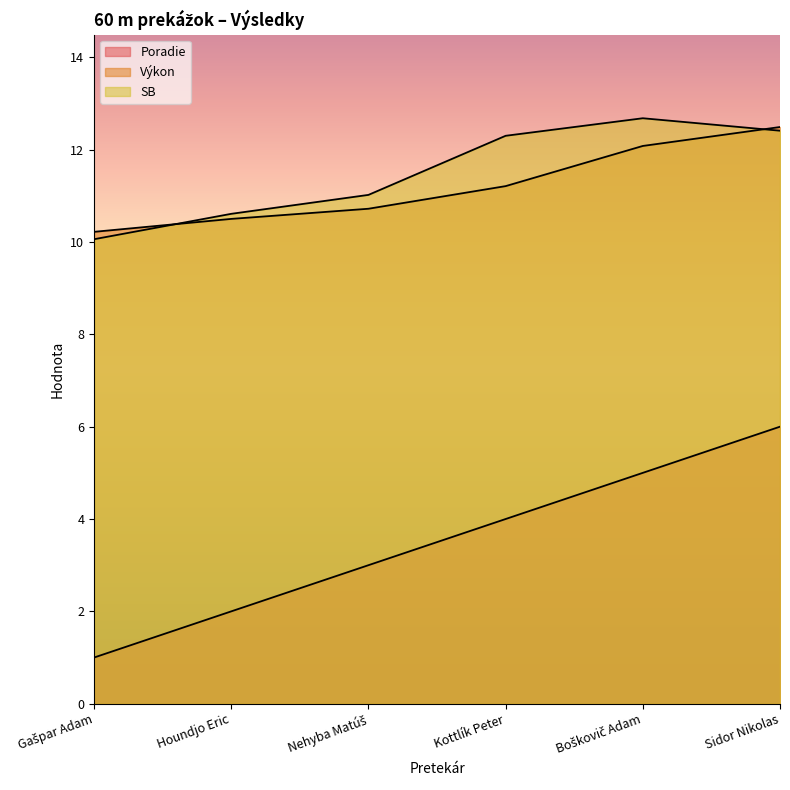

Where is Výkon nearest to the value 11?

Kottlík Peter